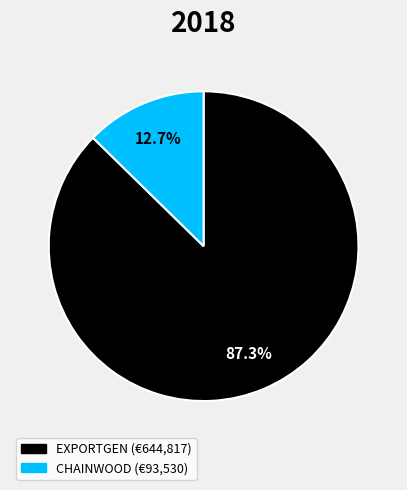

How many slices are in this pie chart?

2